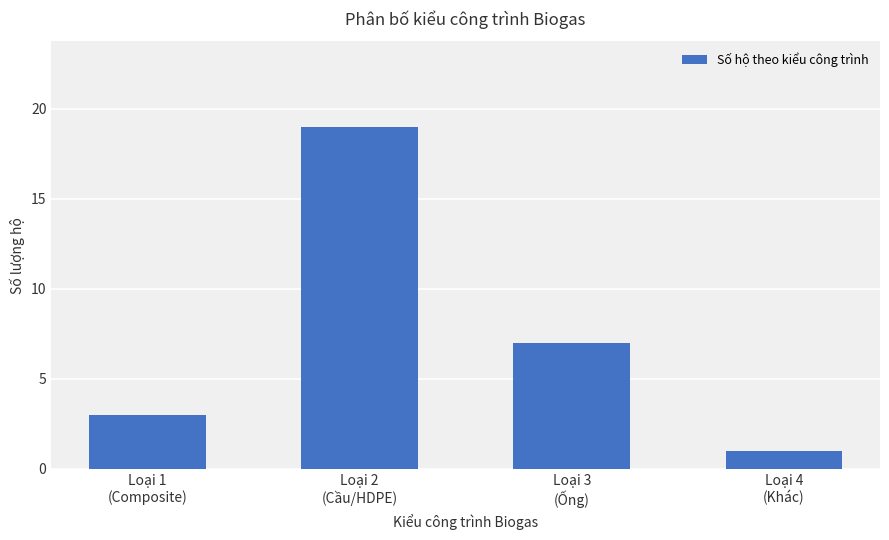

What is the smallest value displayed?

1